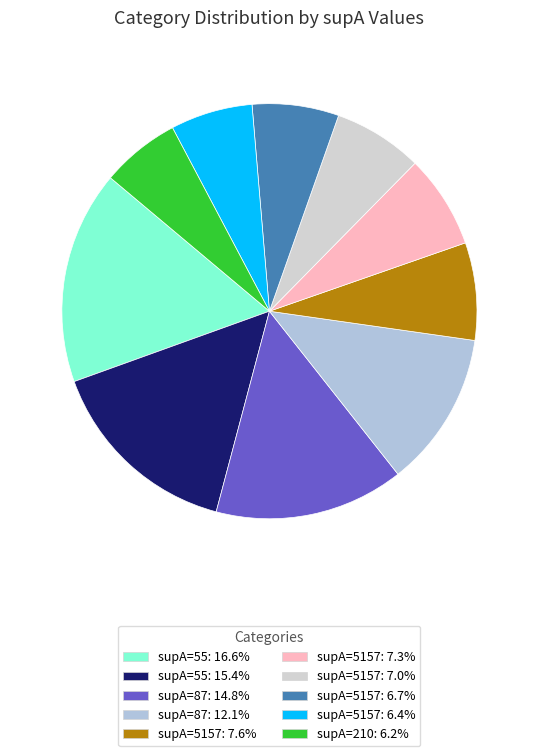

Count the number of slices in the pie.

10